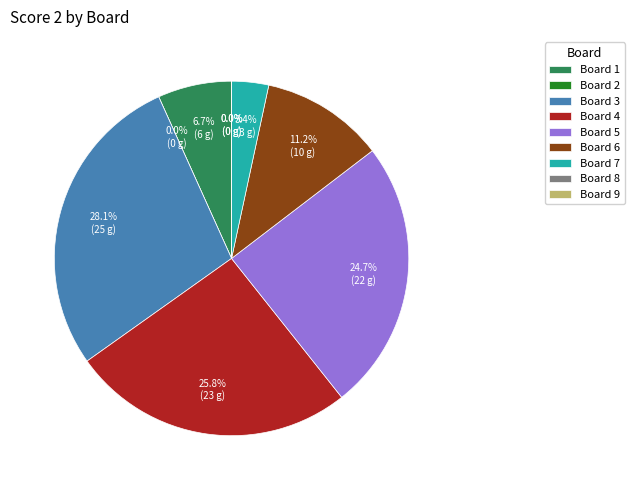

To the nearest percent, what percentage of the pie is Board 6?

11%